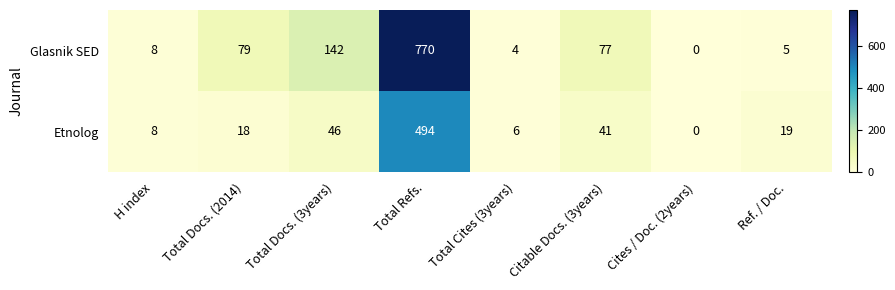

What is the spread (max minus min) of values at Citable Docs. (3years)?

36